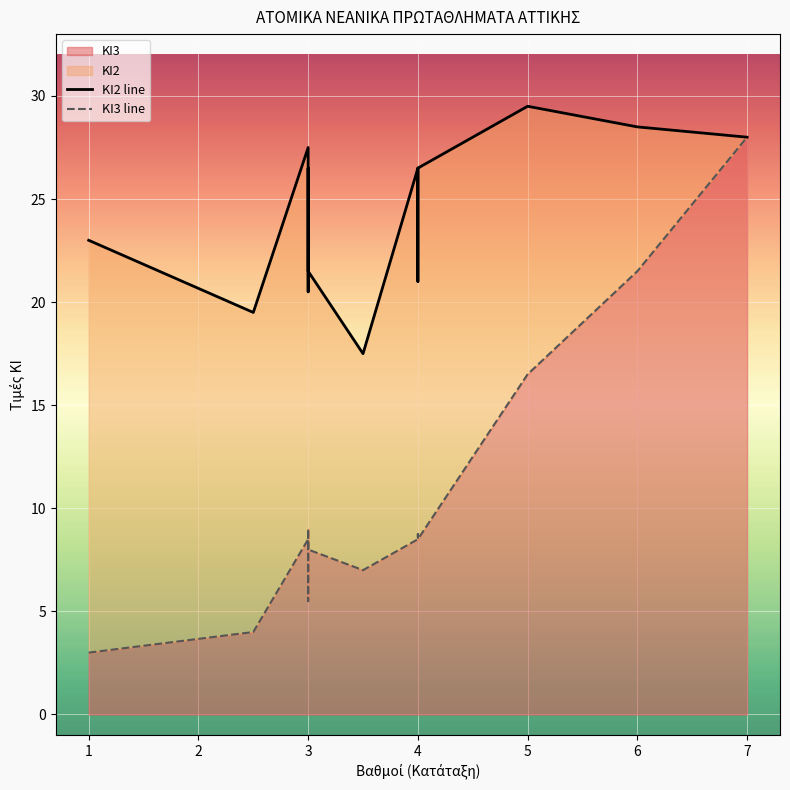

True or false: ΚΙ1 has more than 1 points higher than both neighbors.

False